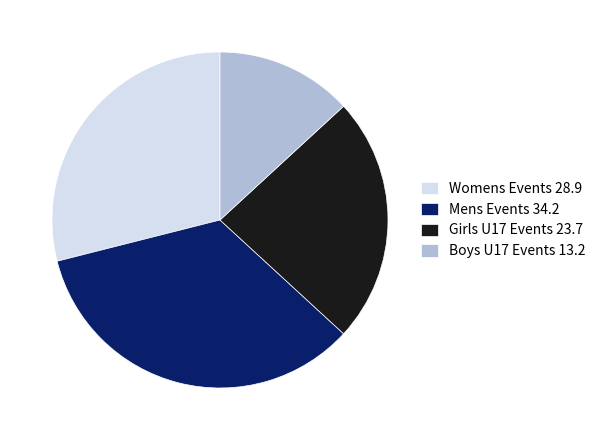

Is the sum of Mens Events 34.2 and Girls U17 Events 23.7 greater than half?

Yes